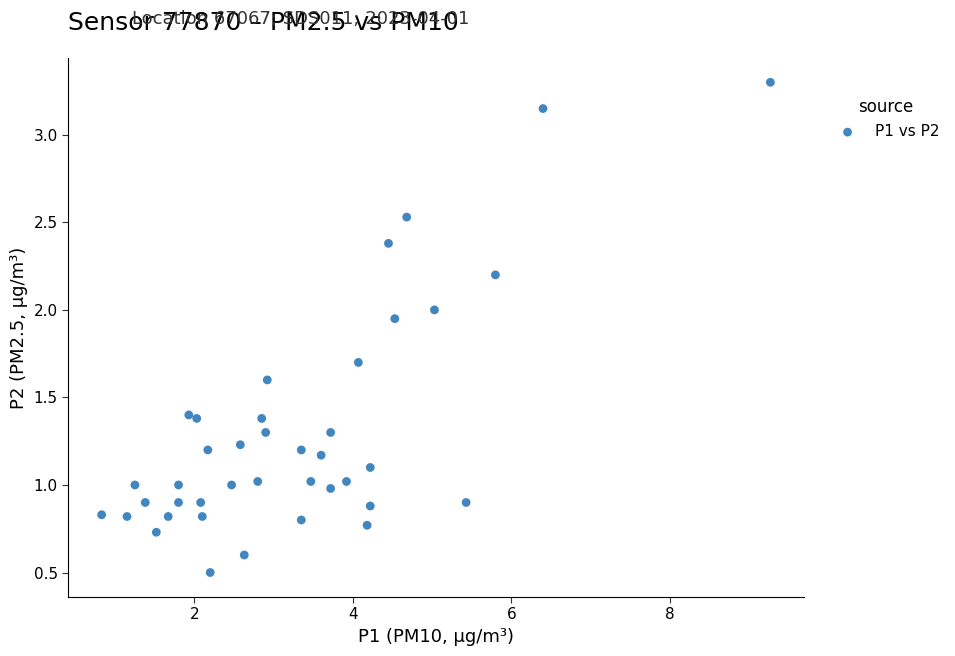

What is the range of X values (max minus min)?

8.4